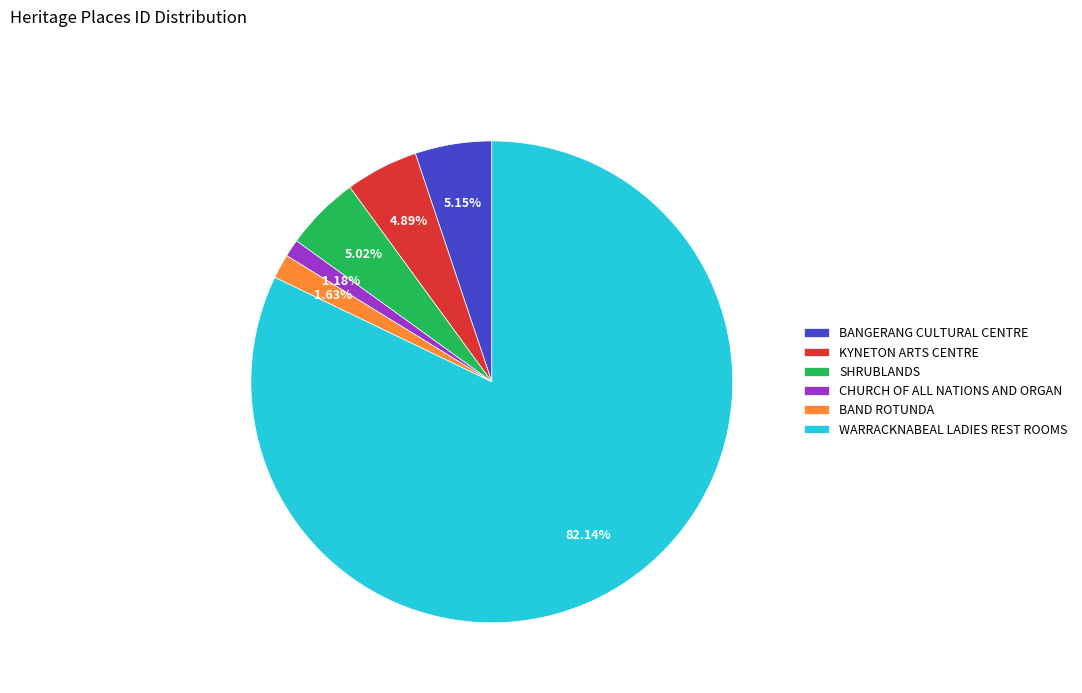

What percentage do WARRACKNABEAL LADIES REST ROOMS and CHURCH OF ALL NATIONS AND ORGAN together represent?

83.3%